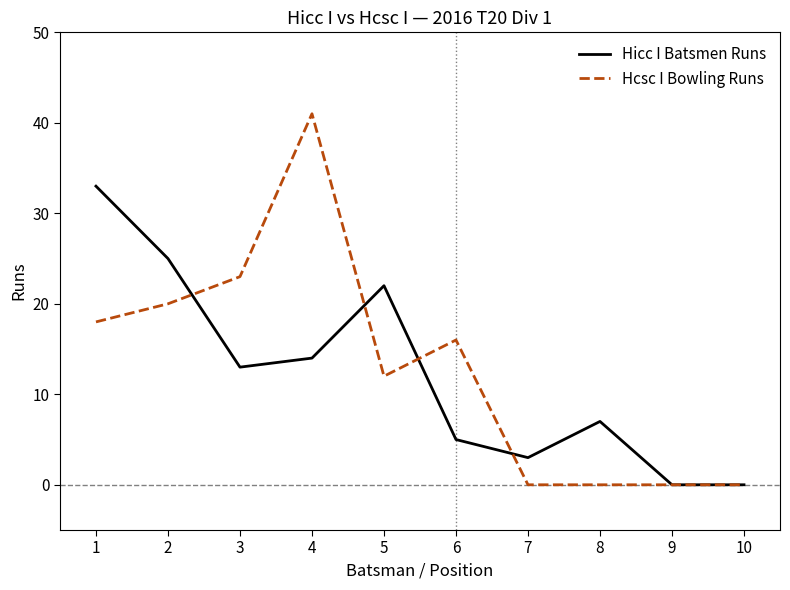

Which series has the largest total across all categories?

Hcsc I Bowling Runs